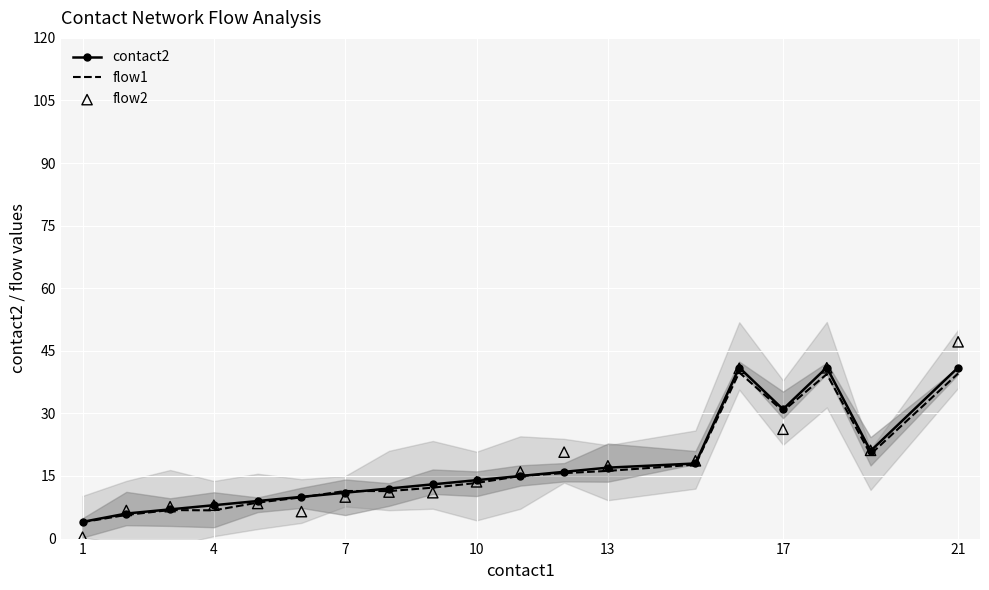

Which series contains the highest Y value?

flow2